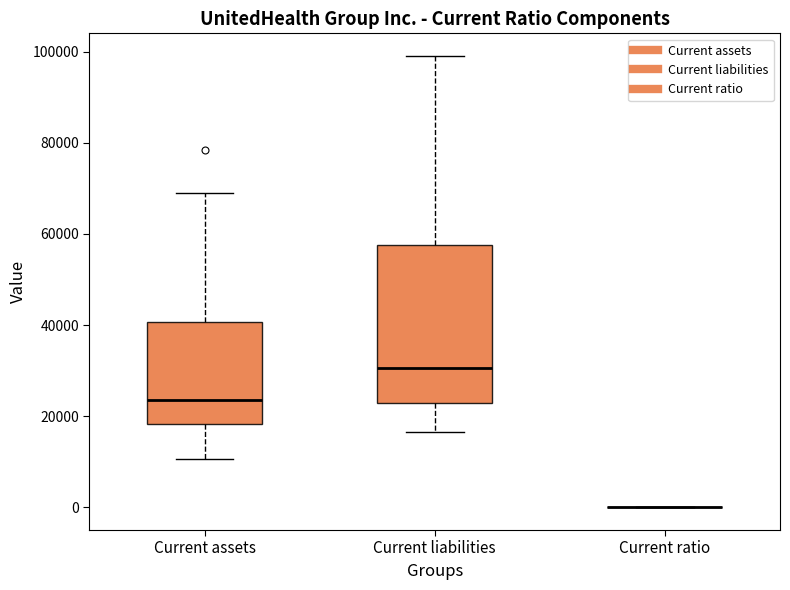

Reading left to right, transcribe this box plot: for each box, give where its median line is, the range the box spans, and where its two whiskers end, as read against the y-axis. The values are not printed on the chart, so give them approximately, as read against the axis.

Current assets: median 24000, box 18000 to 40000, whiskers 10000 to 70000
Current liabilities: median 30000, box 22000 to 58000, whiskers 16000 to 100000
Current ratio: box collapsed to a line at 0, whiskers 0 to 0